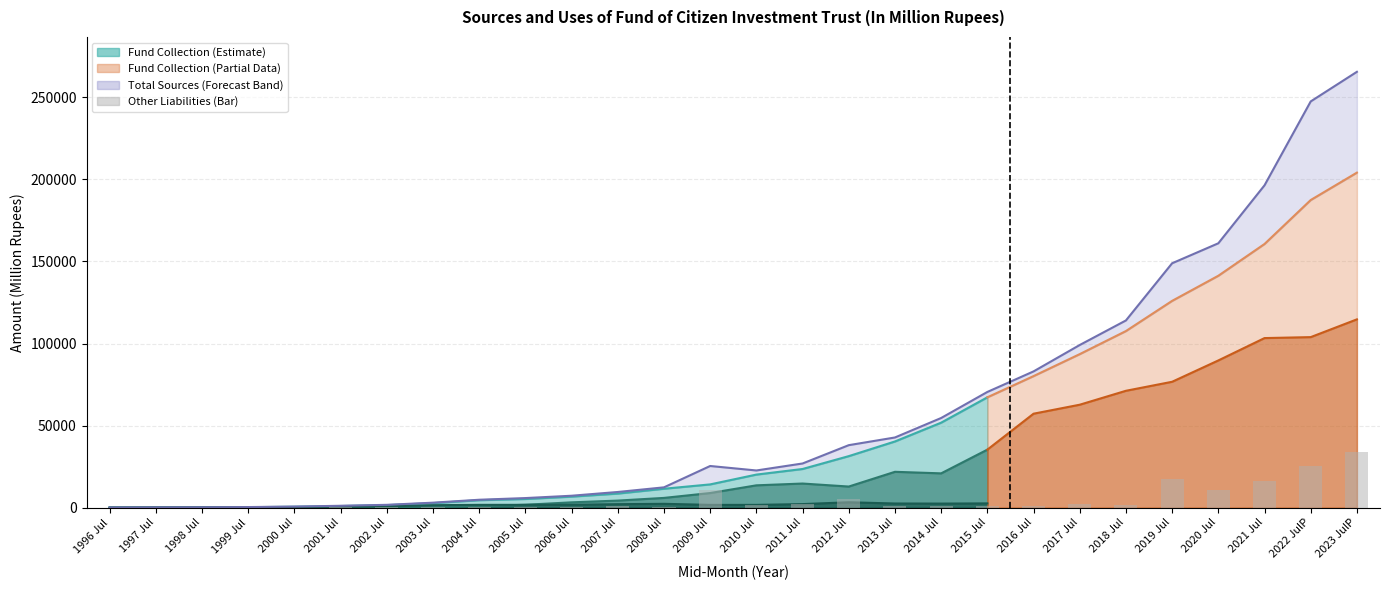

True or false: the data shows 831.9 at 2007 Jul.

True